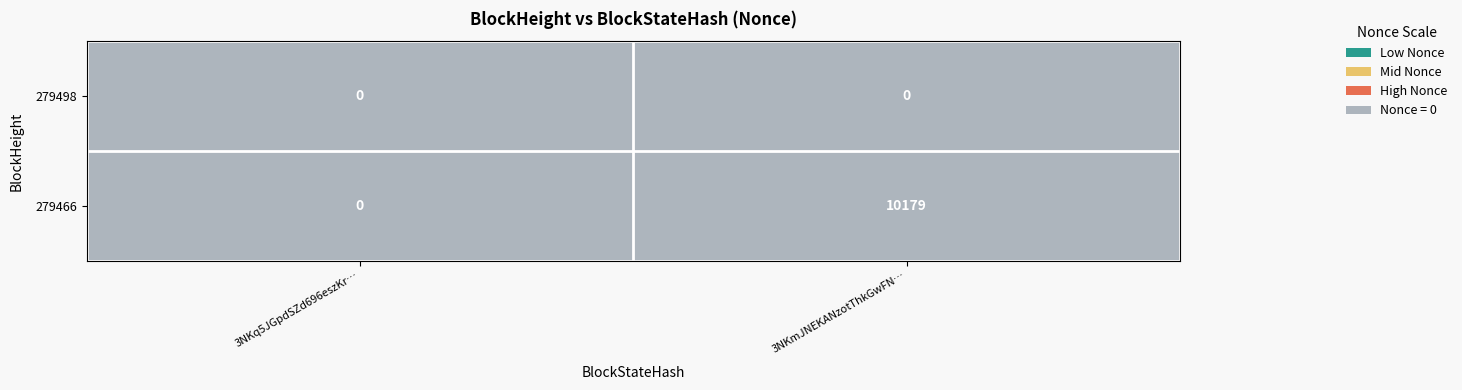

List the series in order of their peak value, lowest first.

279498, 279466